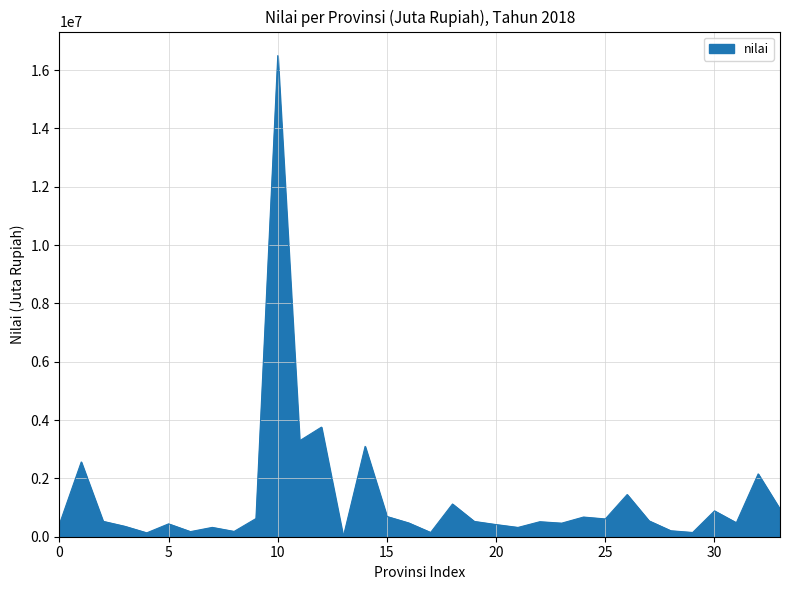

What is the maximum value shown in the chart?

16498622